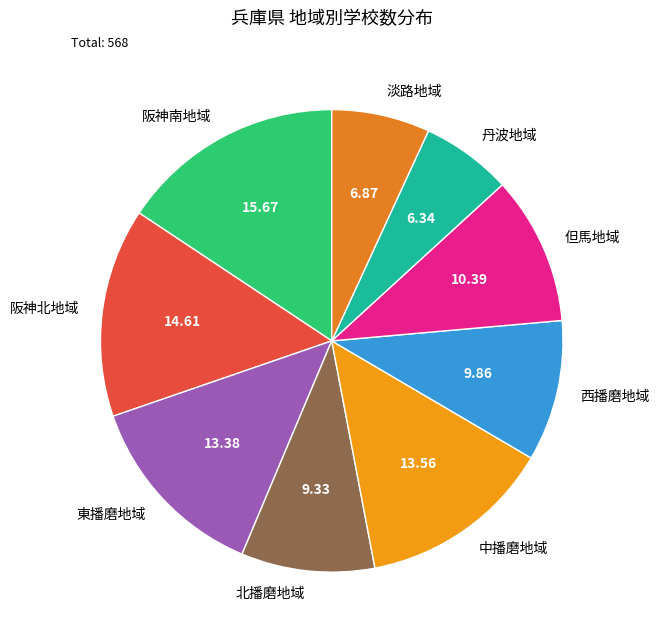

Is there a majority slice in this chart?

No